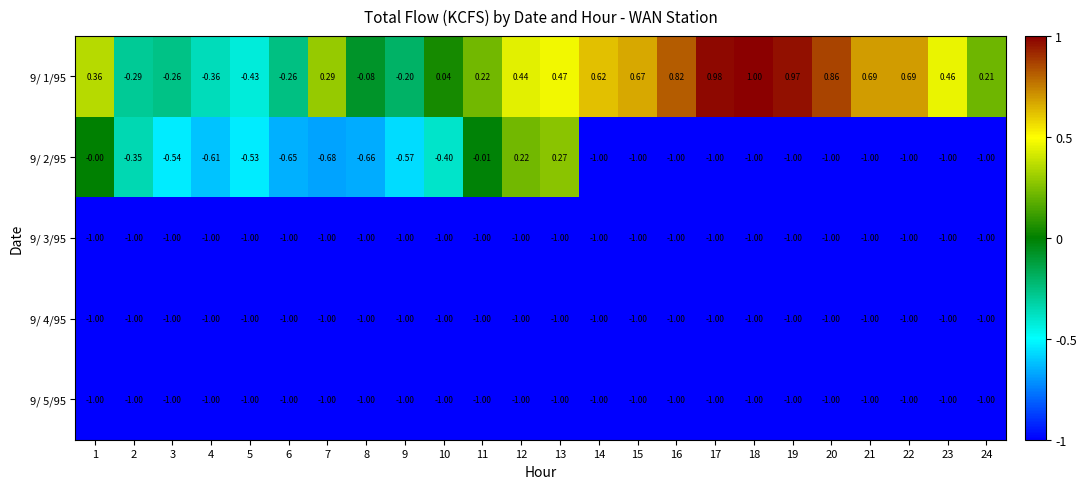

Is the value of 9/ 1/95 at 15 greater than the value of 9/ 4/95 at 16?

Yes